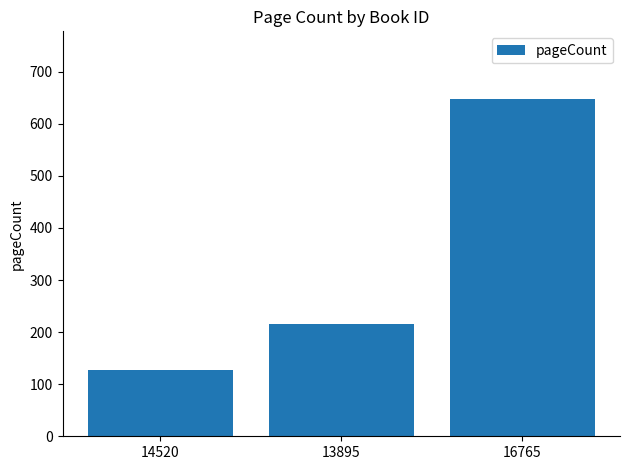

What is the difference between the maximum and minimum values?

520